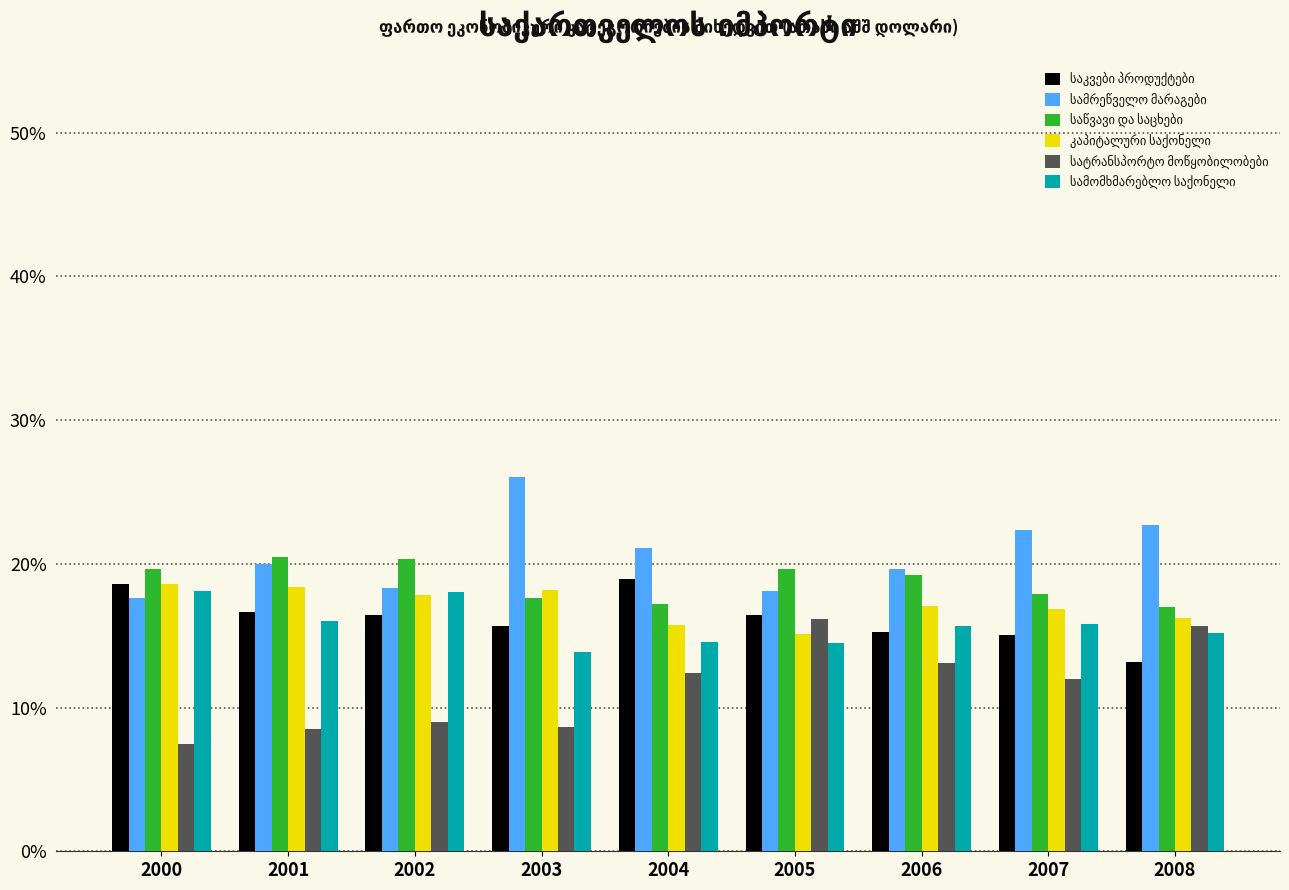

What is the total value across all series at 2005?

100.0